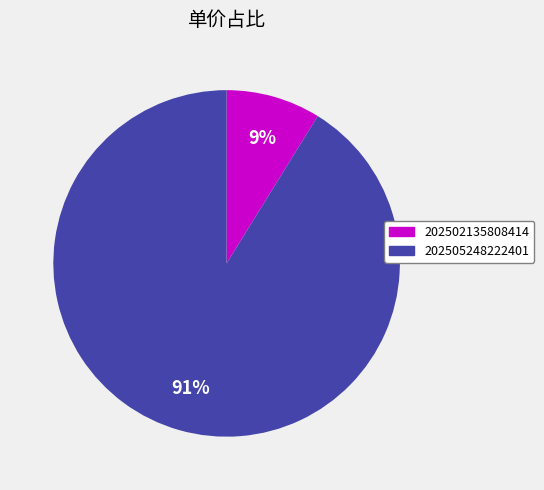

Approximately how many times larger is the value at 202502135808414 compared to 202505248222401?

0.1